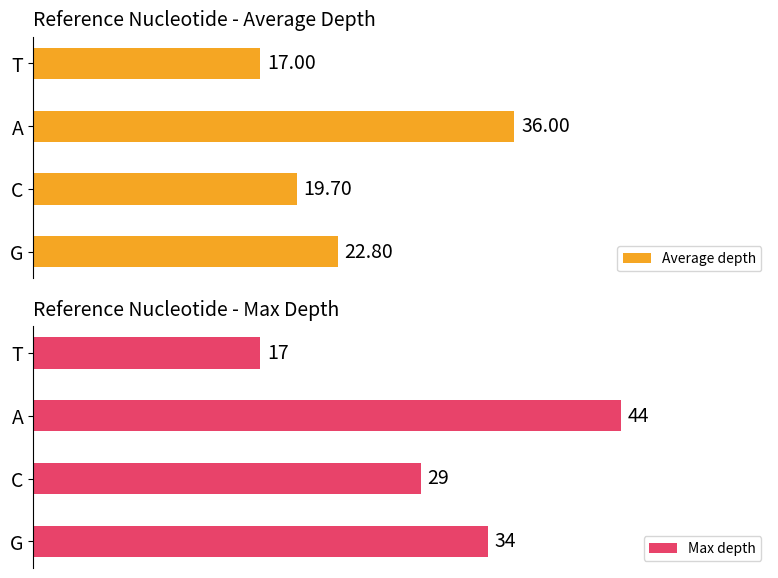

Which category has the highest value in the Average depth series?

A